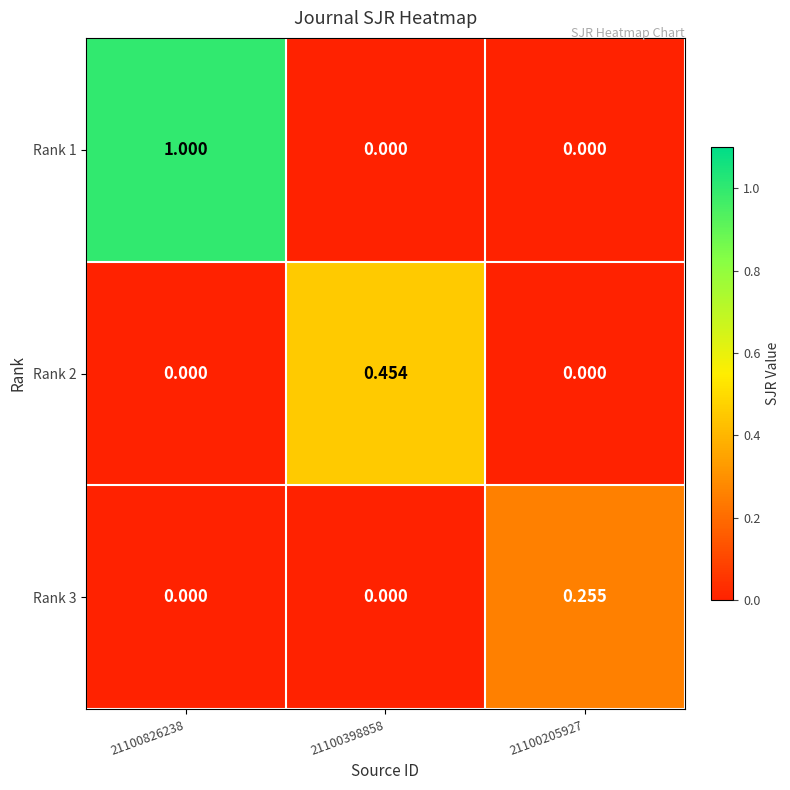

Is the value of Rank 3 at 21100205927 greater than the value of Rank 1 at 21100398858?

Yes